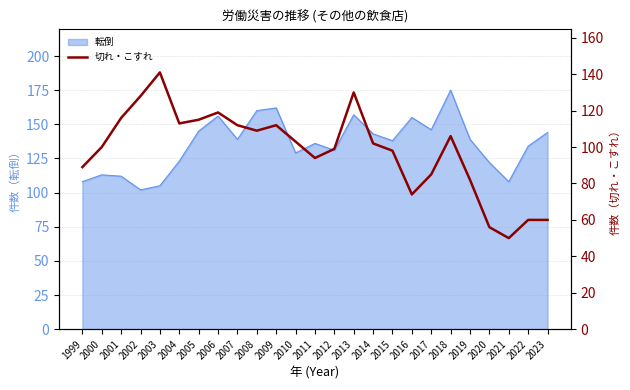

What is the difference between the second highest and second lowest values?

74